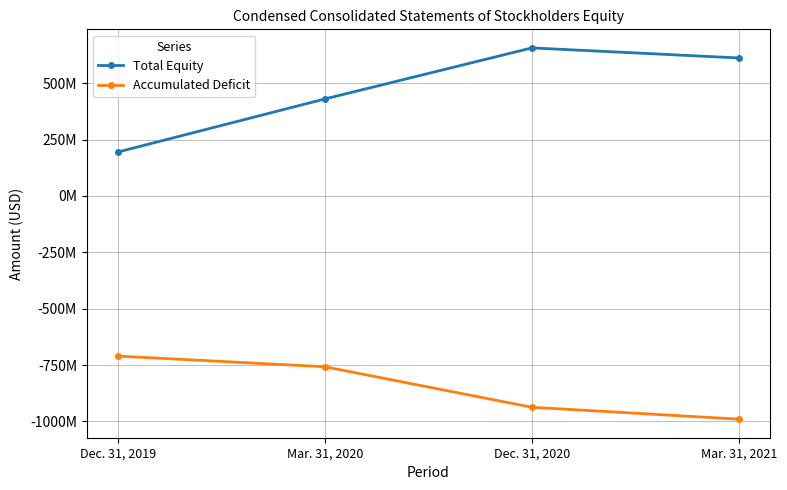

What is the difference between the highest and lowest values at Mar. 31, 2021?

1601993733